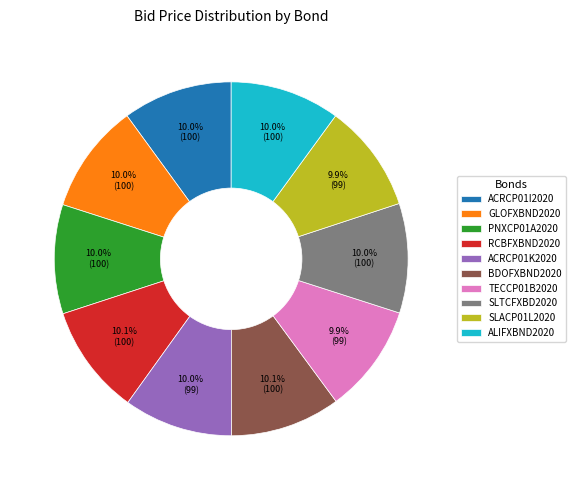

Does ACRCP01I2020 represent more than half of the total?

No